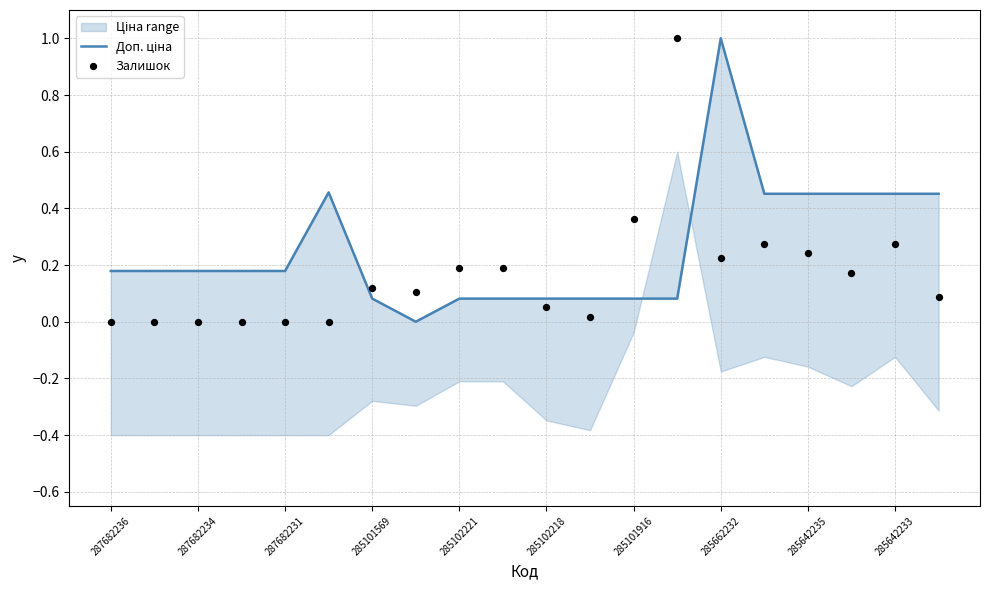

At which category is the sum across all series the highest?

285662232